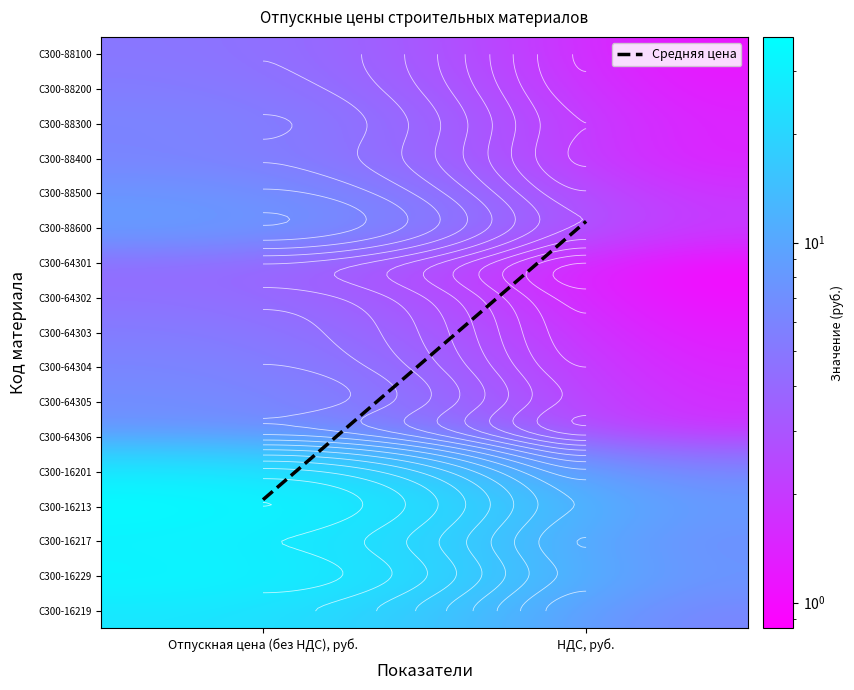

List the series in order of their peak value, highest first.

С300-16213, С300-16229, С300-16217, С300-16201, С300-16219, С300-88600, С300-64306, С300-88500, С300-64305, С300-64304, С300-88300, С300-88400, С300-88200, С300-64303, С300-88100, С300-64302, С300-64301